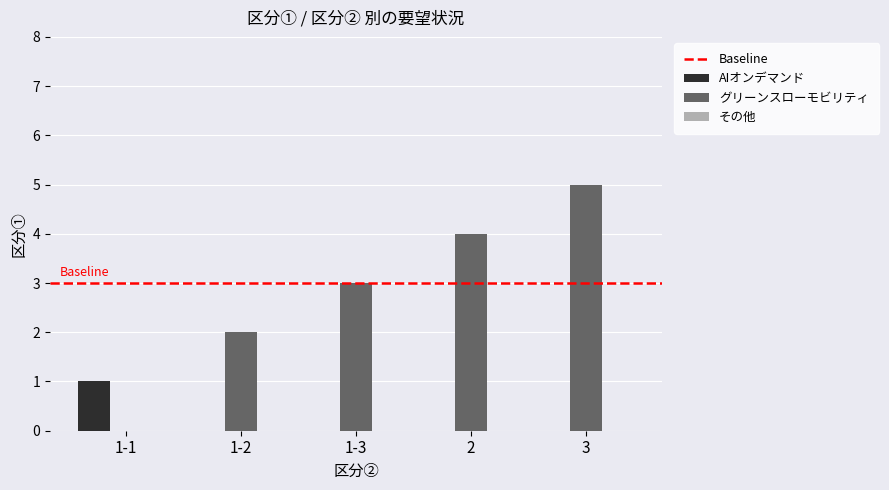

What is the sum of all グリーンスローモビリティ values?

14